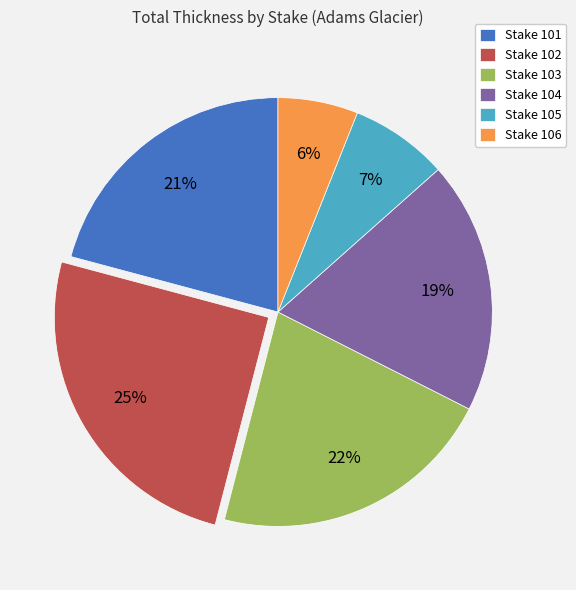

How many slices are in this pie chart?

6